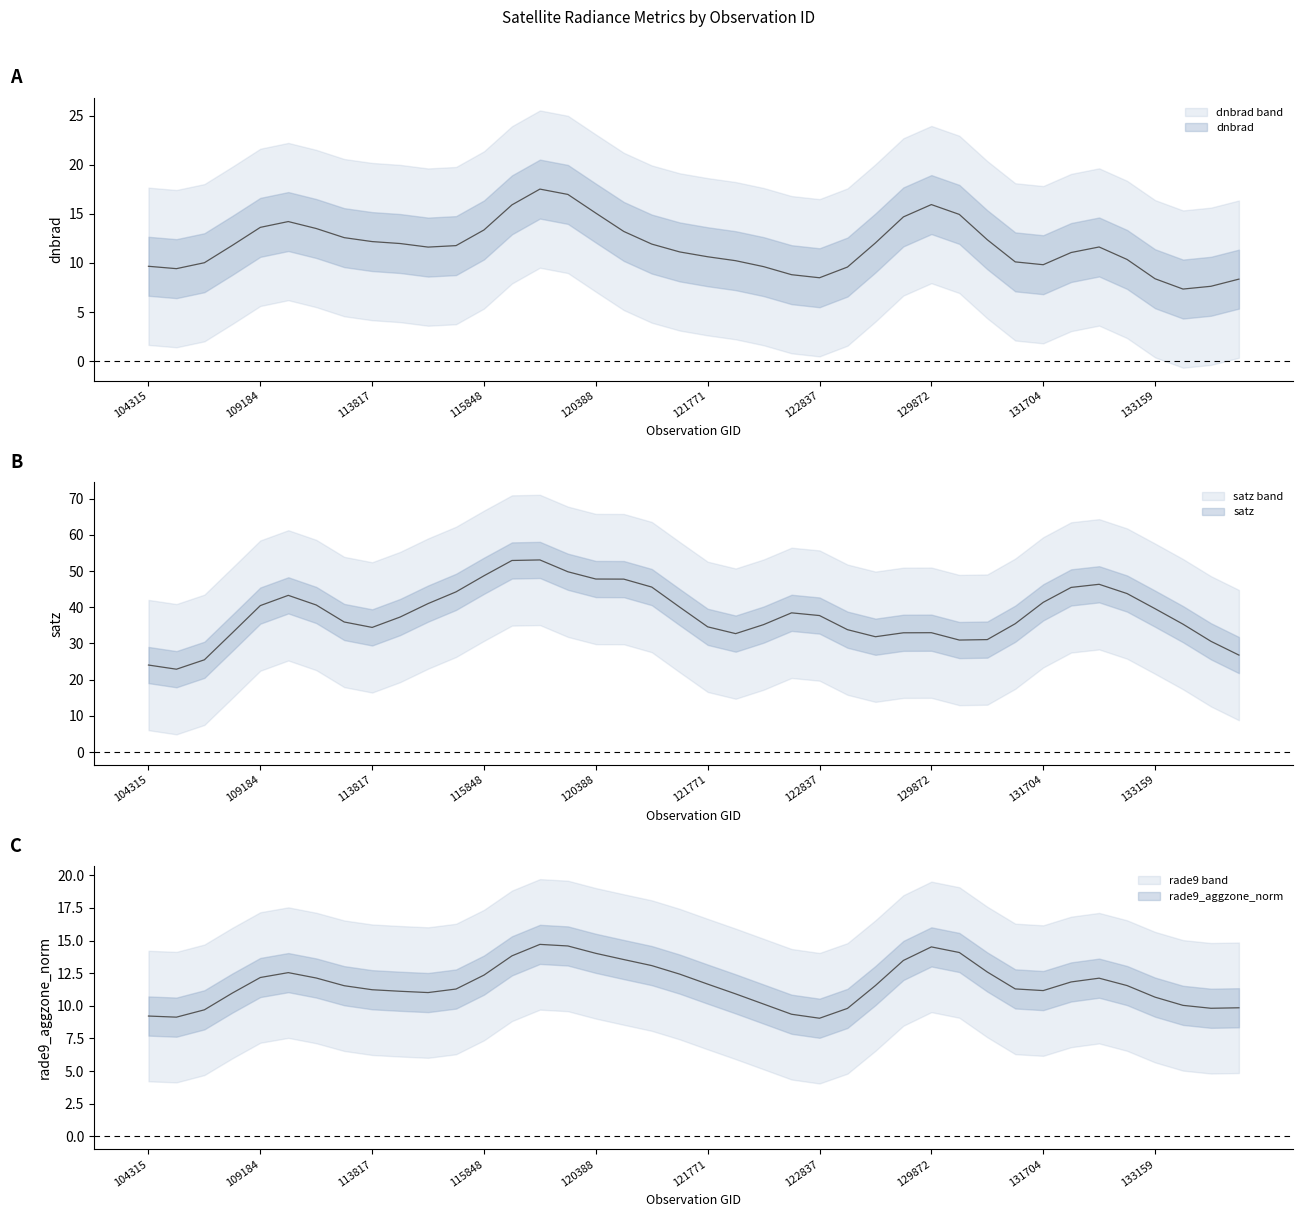

Which series ends up on top after the final intersection of dnbrad and satz?

satz